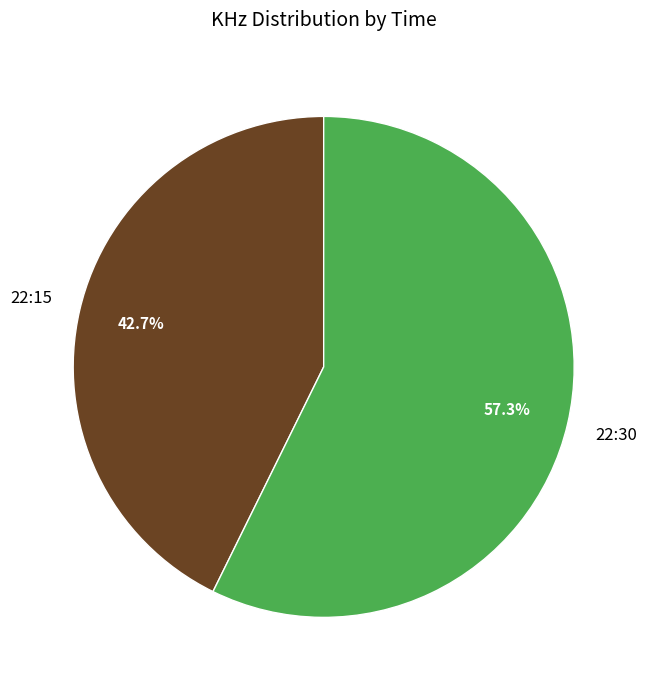

Does 22:30 account for over 50% of the chart?

Yes